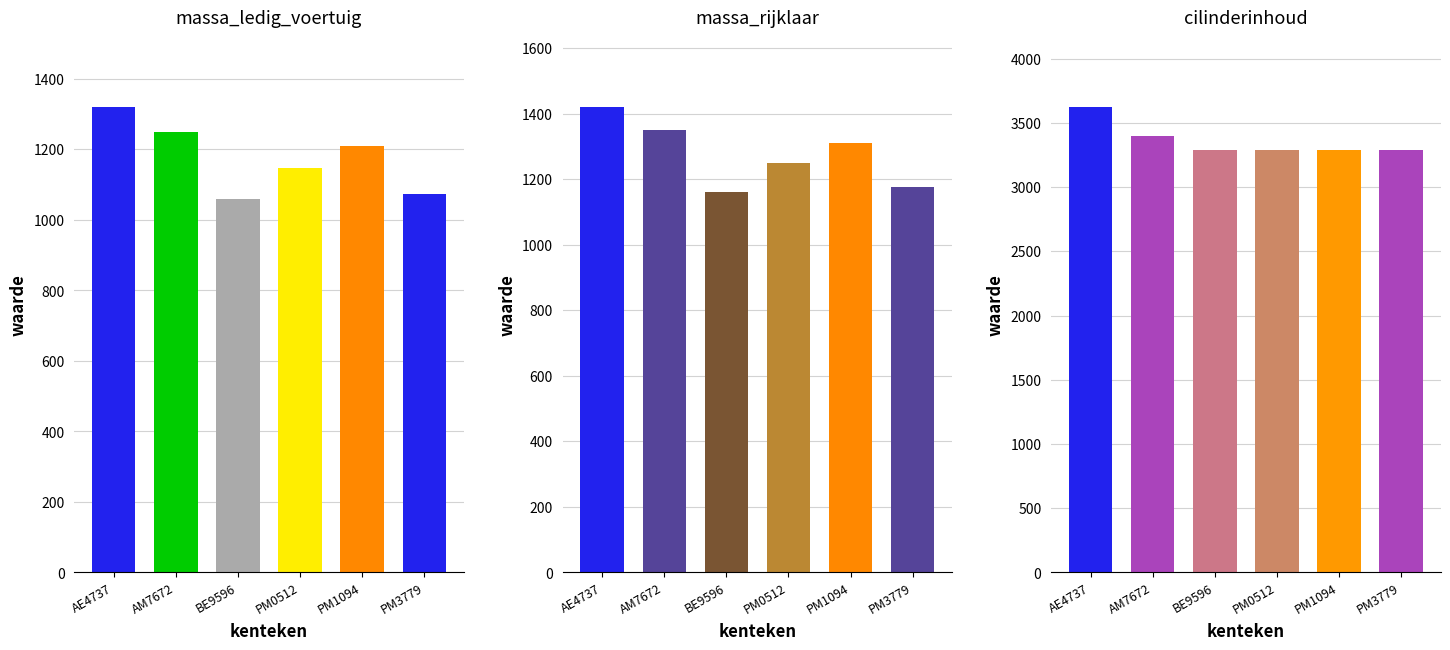

What is the difference between the highest and lowest values at BE9596?

2228